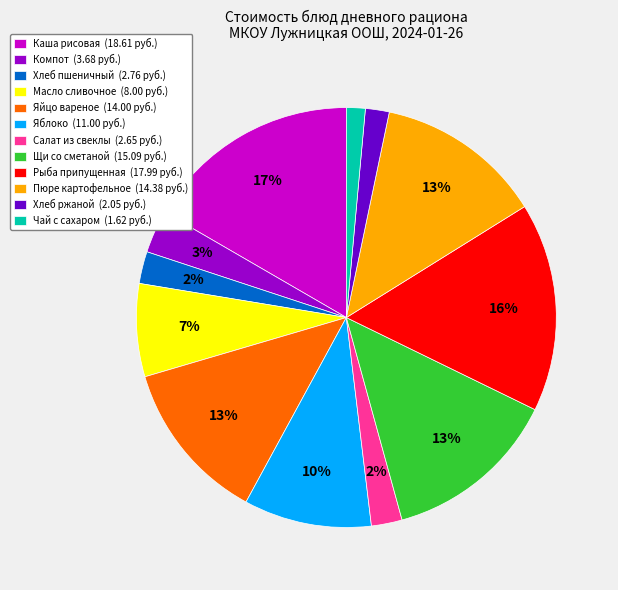

How many segments does this pie chart have?

12